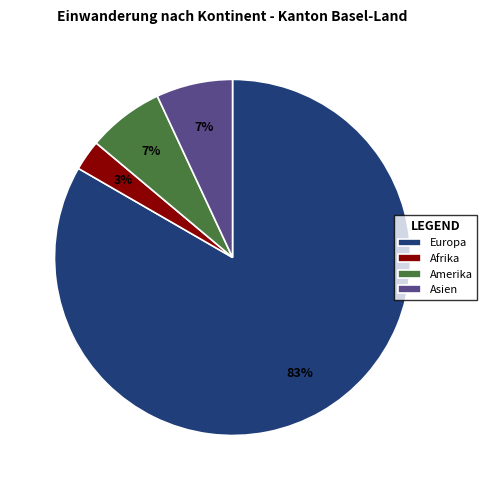

Combined, do Amerika and Asien account for over 50%?

No